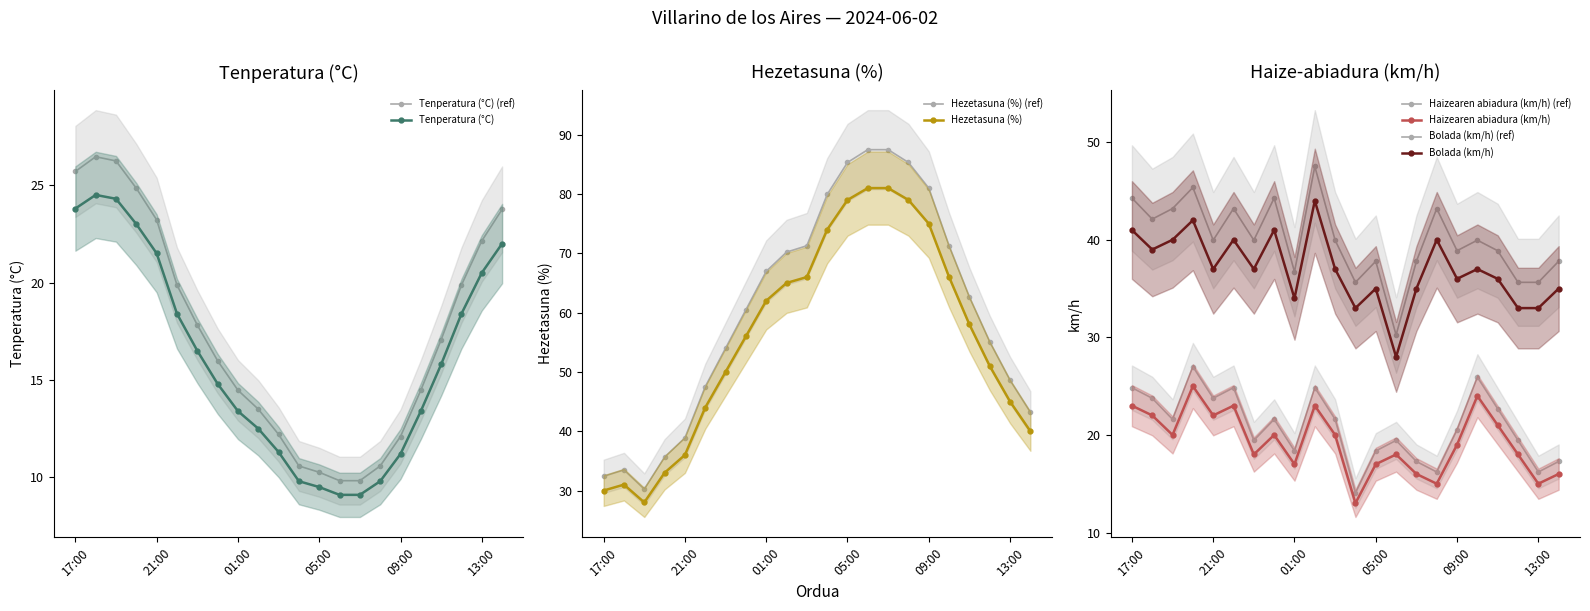

The Tenperatura (°C) series shows 23.8 at 17:00. True or false?

True